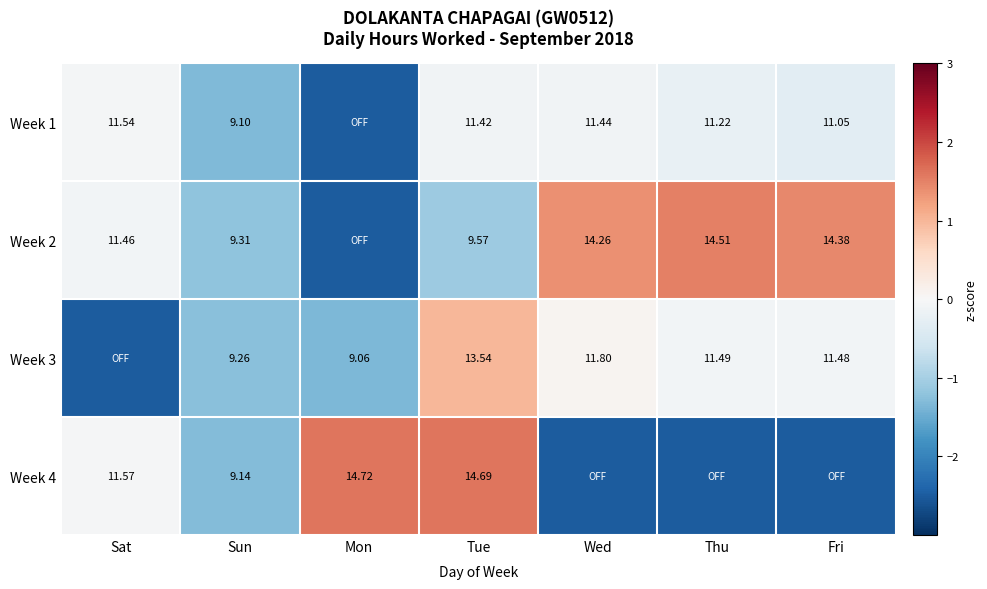

At how many categories does at least one series exceed 0?

5